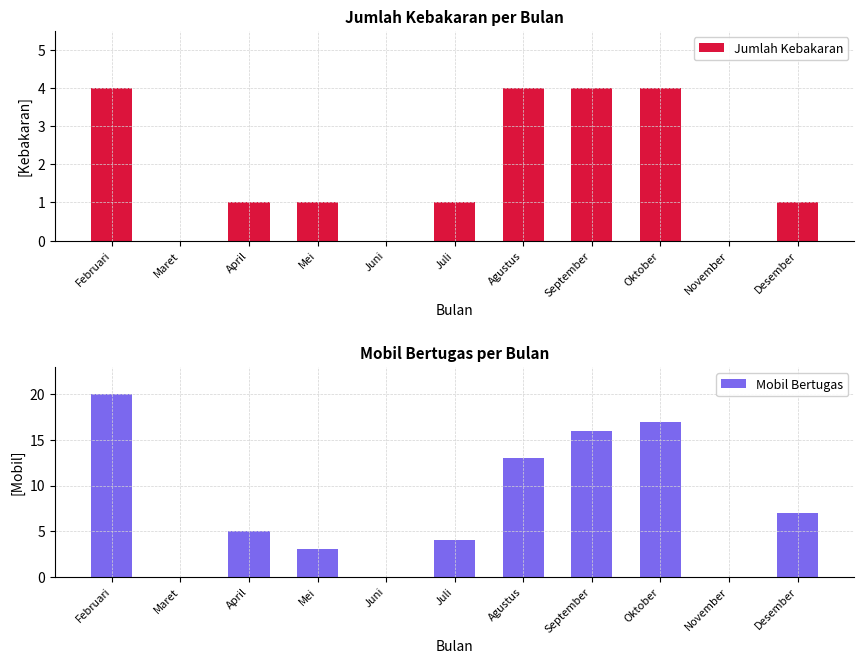

What is the spread (max minus min) of values at Juli?

3